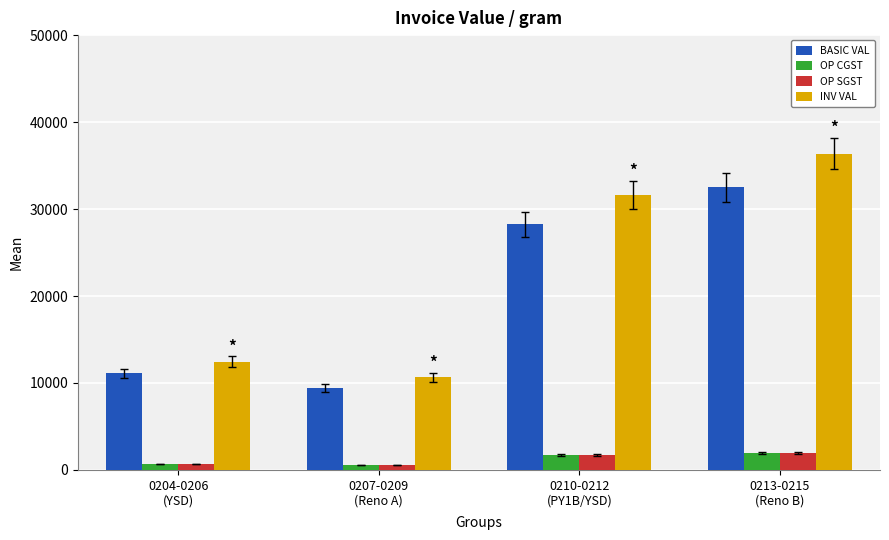

What is the maximum value shown in the chart?

36386.0